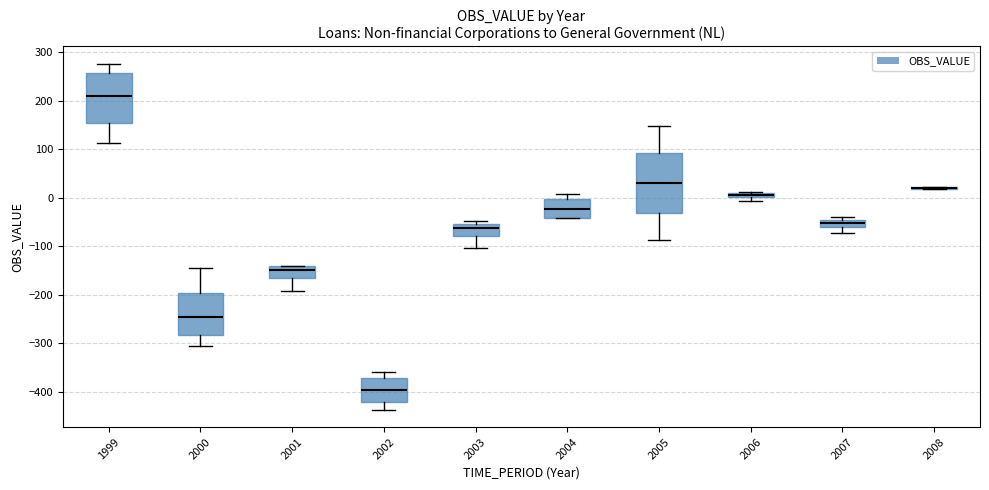

Which box is the tallest, from its lower edge to its upper edge?

2005